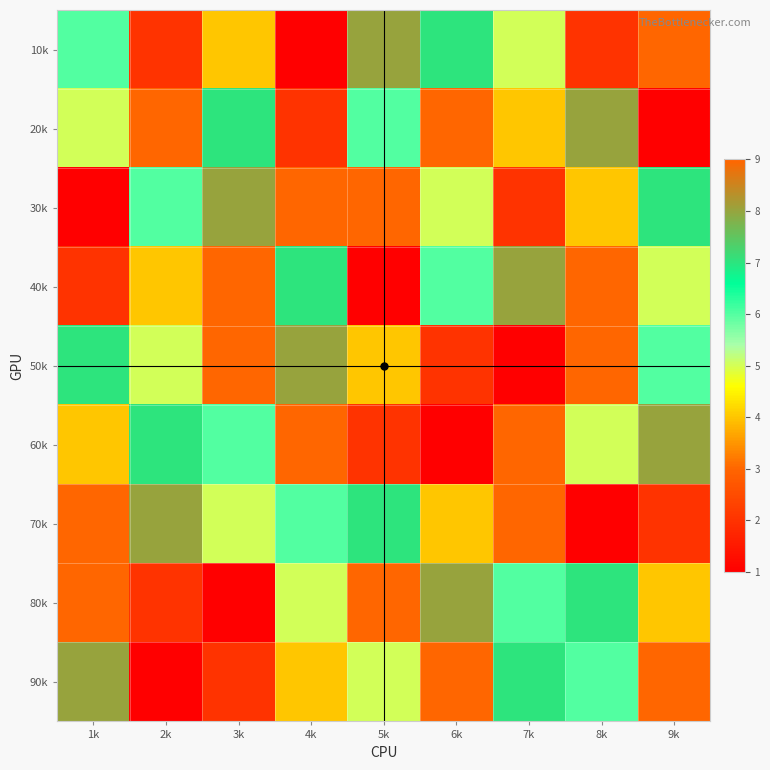

Reading right to left, what are all the values shown in this chart?

10k: 9k=9	8k=2	7k=5	6k=7	5k=8	4k=1	3k=4	2k=2	1k=6
20k: 9k=1	8k=8	7k=4	6k=3	5k=6	4k=2	3k=7	2k=9	1k=5
30k: 9k=7	8k=4	7k=2	6k=5	5k=9	4k=3	3k=8	2k=6	1k=1
40k: 9k=5	8k=3	7k=8	6k=6	5k=1	4k=7	3k=9	2k=4	1k=2
50k: 9k=6	8k=9	7k=1	6k=2	5k=4	4k=8	3k=3	2k=5	1k=7
60k: 9k=8	8k=5	7k=3	6k=1	5k=2	4k=9	3k=6	2k=7	1k=4
70k: 9k=2	8k=1	7k=9	6k=4	5k=7	4k=6	3k=5	2k=8	1k=3
80k: 9k=4	8k=7	7k=6	6k=8	5k=3	4k=5	3k=1	2k=2	1k=9
90k: 9k=3	8k=6	7k=7	6k=9	5k=5	4k=4	3k=2	2k=1	1k=8